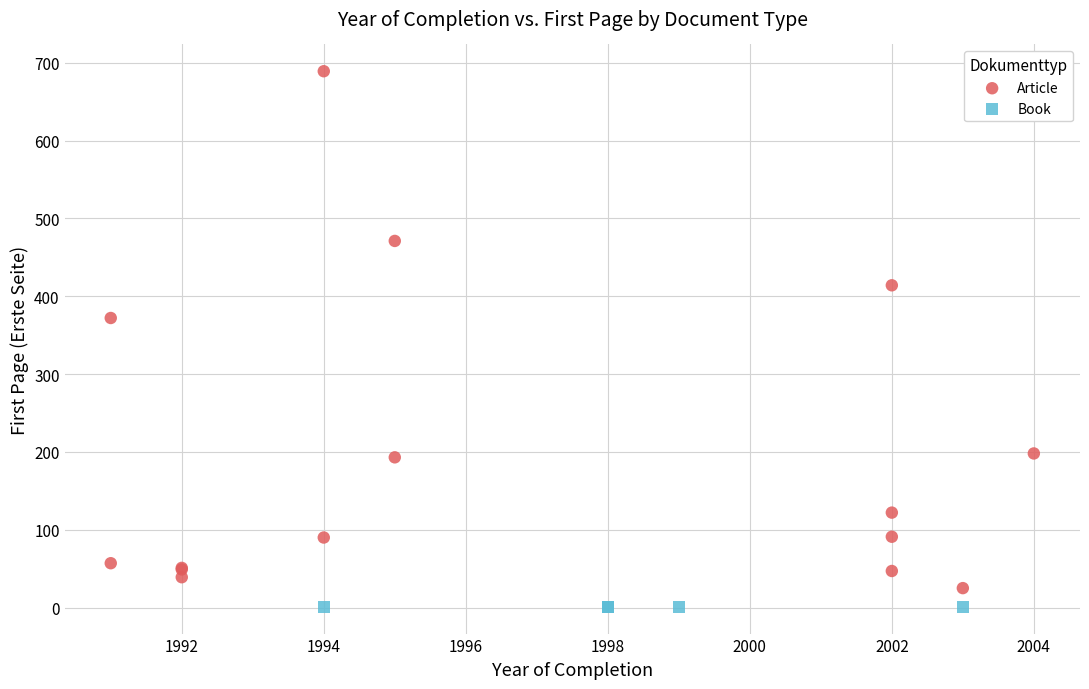

Which series reaches the maximum Y coordinate?

Article